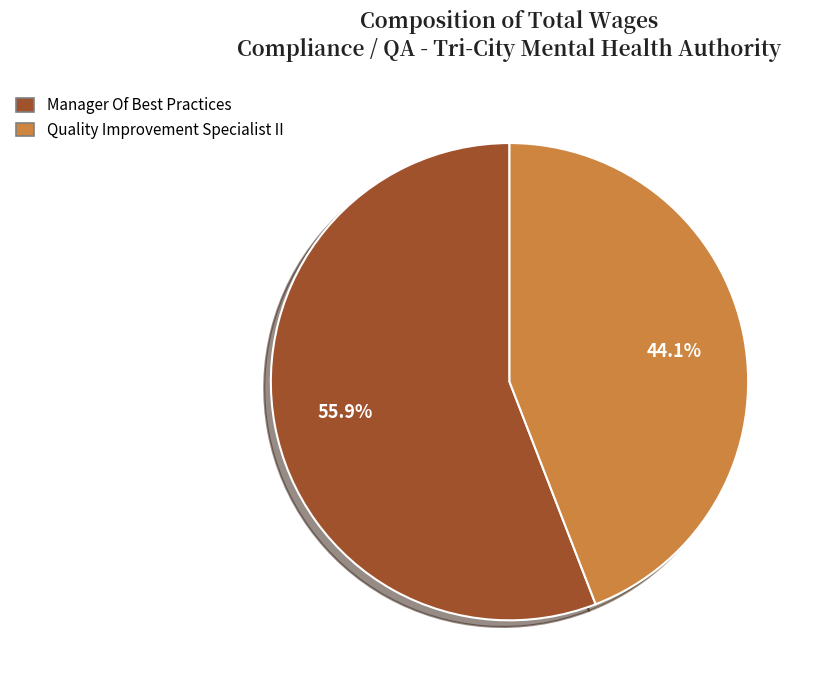

Does any single category account for the majority?

Yes